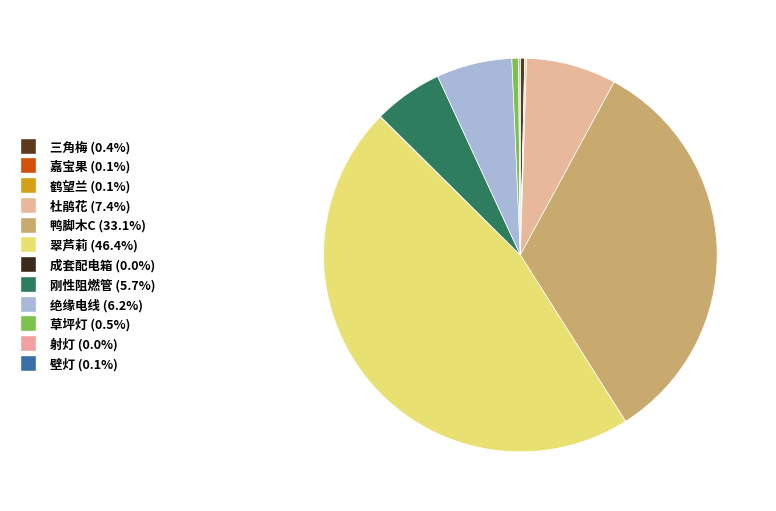

To the nearest percent, what is the average slice percentage?

8%